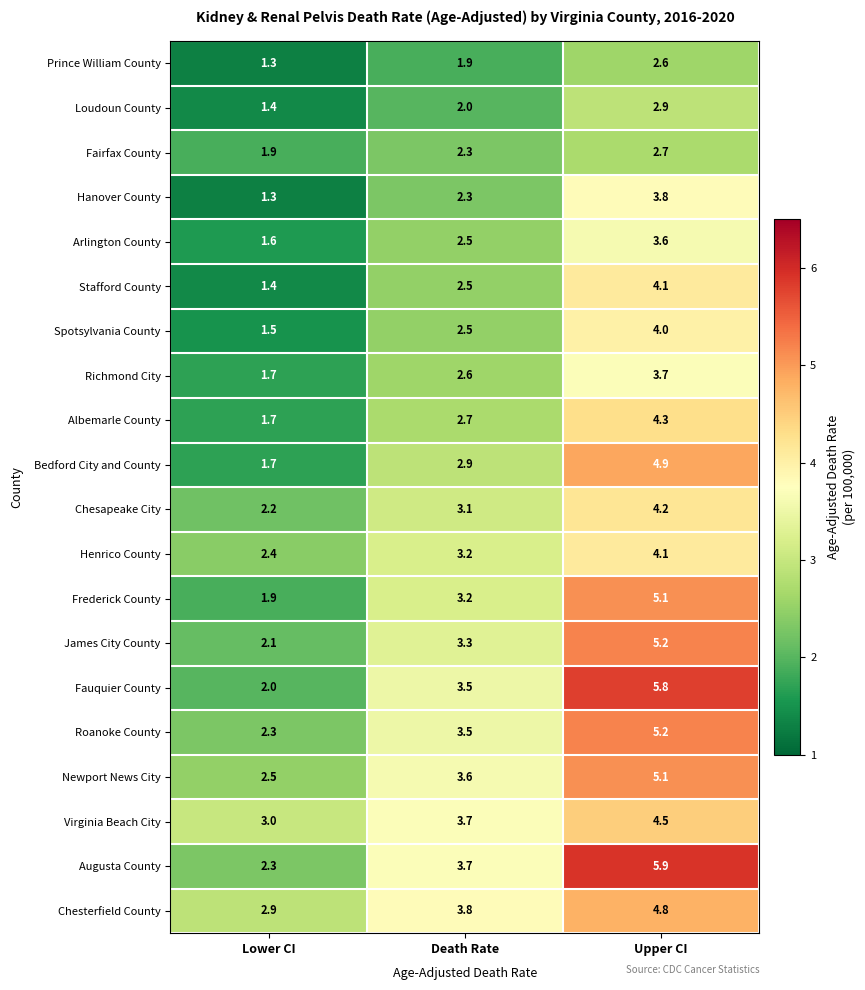

What is the sum of the Spotsylvania County values at Death Rate and Lower CI?

4.0